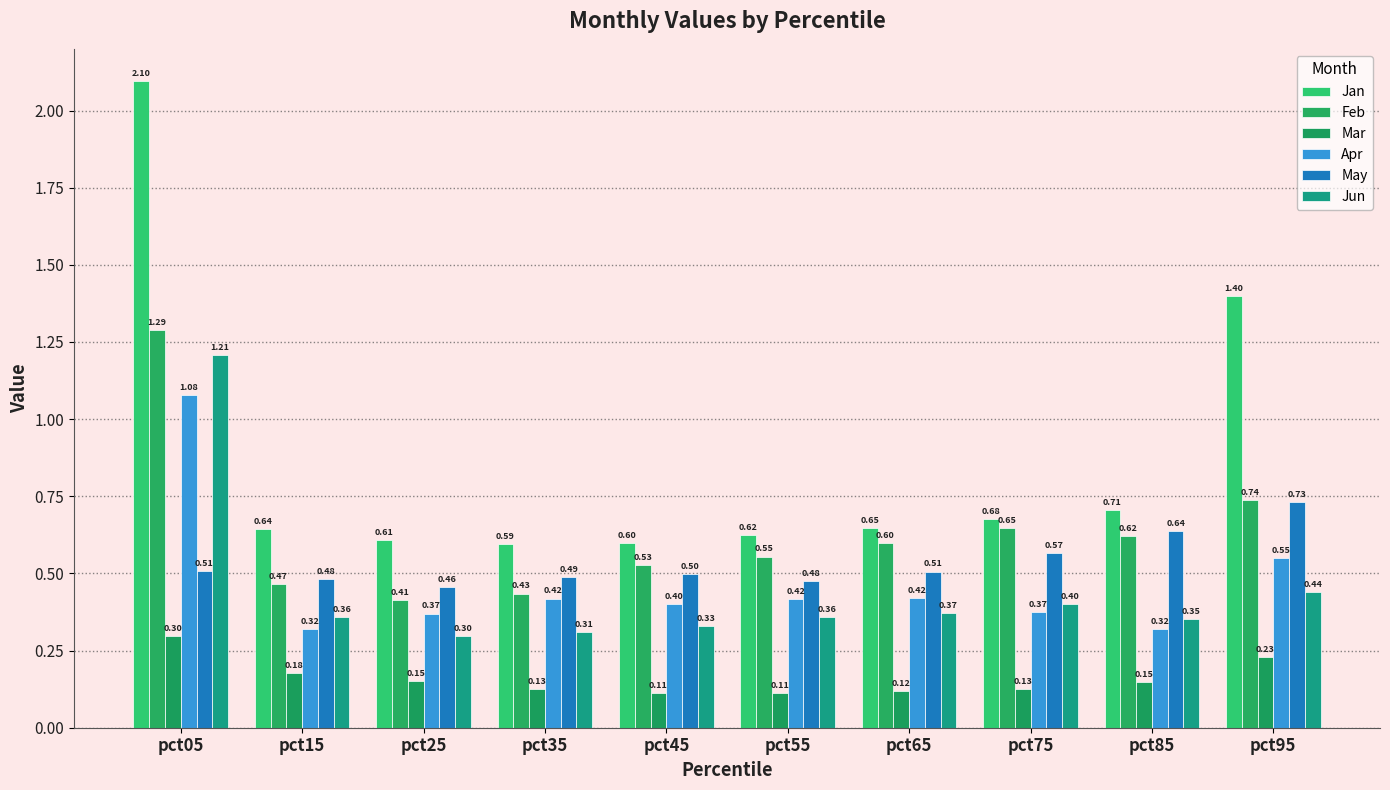

What is the value of the Mar bar at the 10th from the left?

0.2